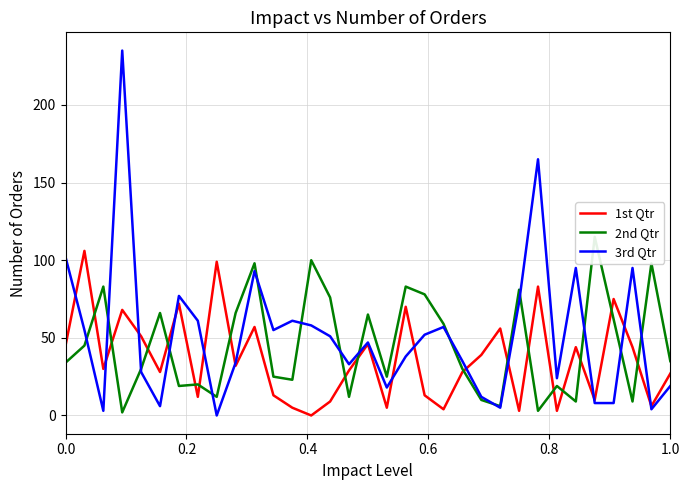

What is the difference between the second highest and second lowest values in the 1st Qtr series?

96